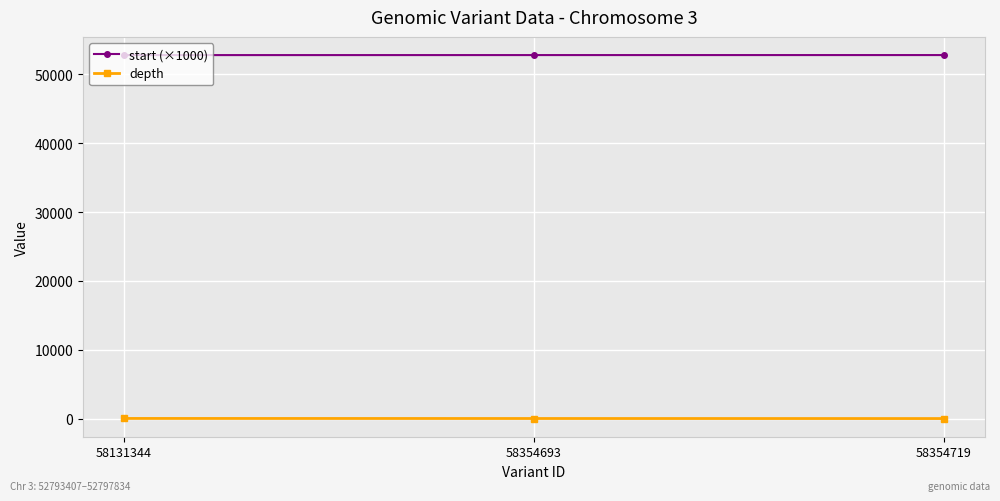

What is the greatest value displayed?

52797.8